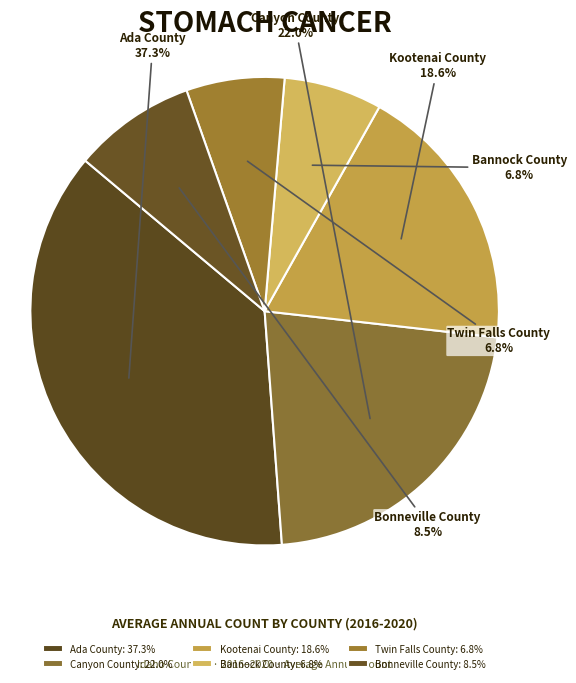

Is it true that Ada County is 27% of the pie?

False